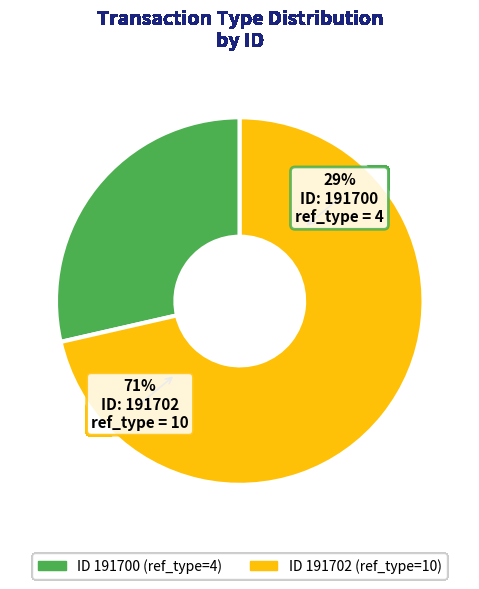

How many segments does this pie chart have?

2